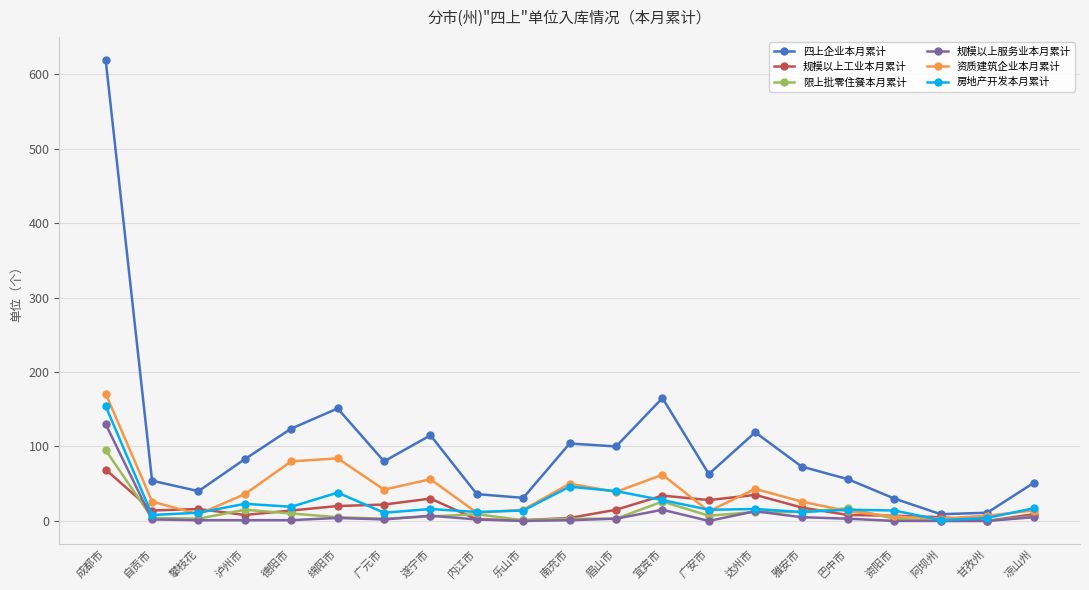

At how many categories does at least one series exceed 355?

1